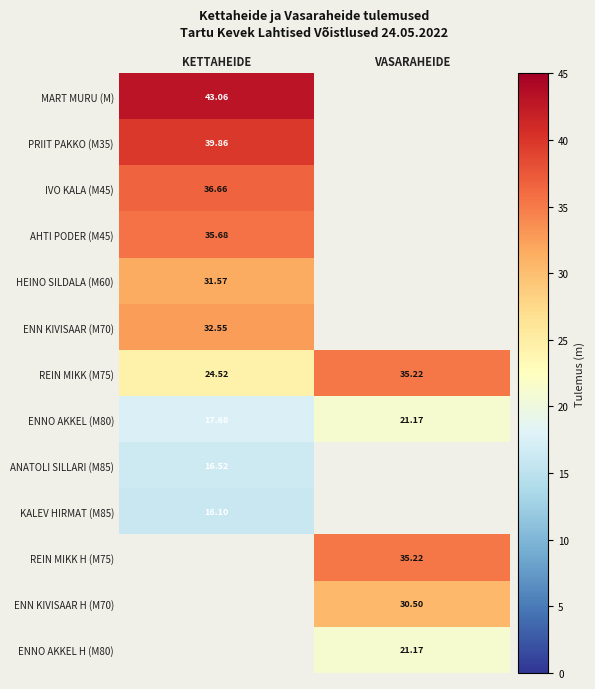

Is the value of IVO KALA (M45) at KETTAHEIDE greater than the value of ENNO AKKEL (M80) at VASARAHEIDE?

Yes